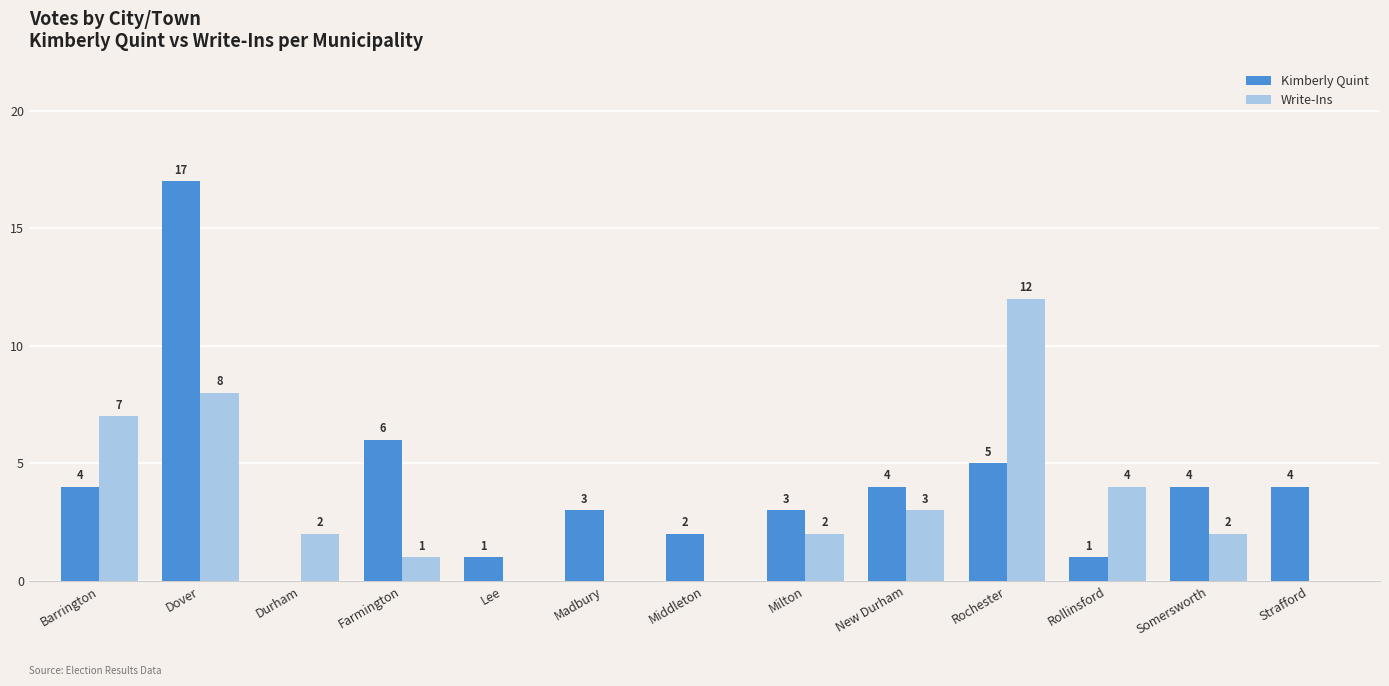

The value of Write-Ins at Madbury is 7. True or false?

False